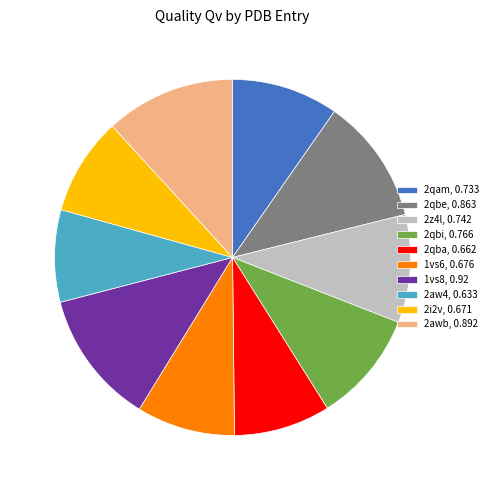

Between 2qam and 2awb, which is larger?

2awb